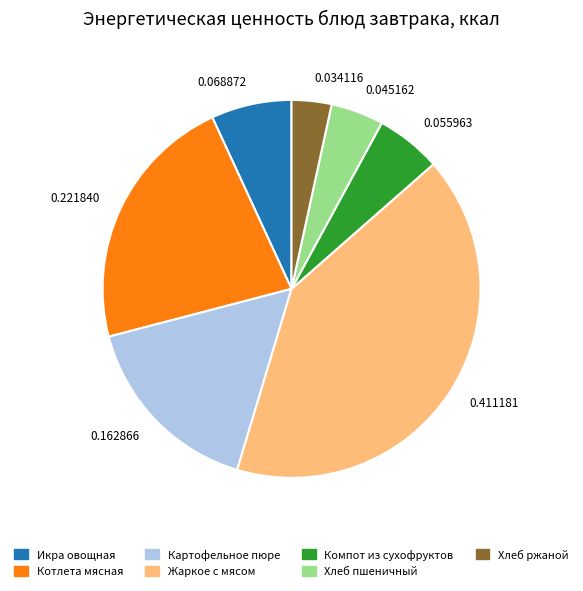

Between Хлеб пшеничный and Хлеб ржаной, which is larger?

Хлеб пшеничный